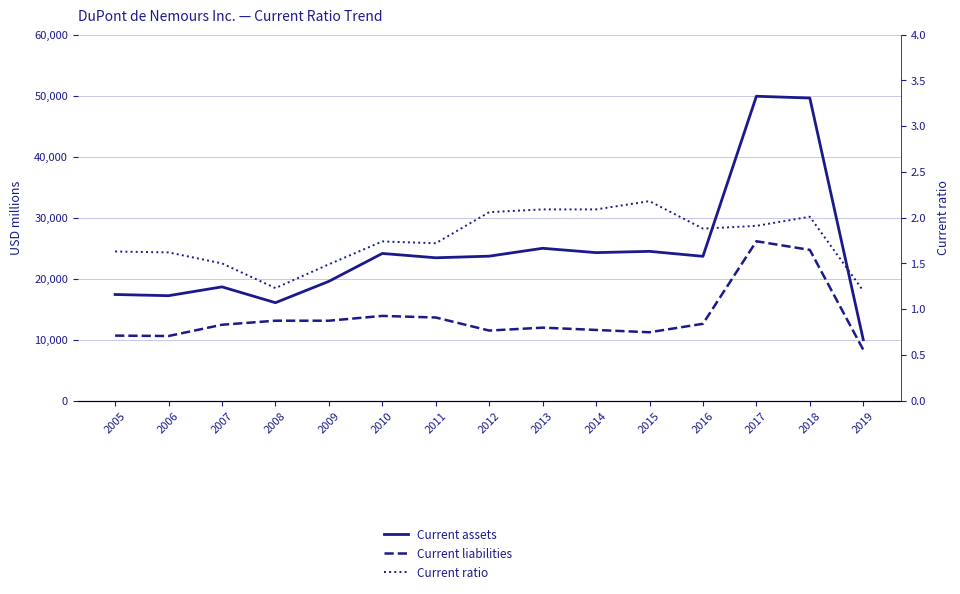

Is this an area chart (filled region under the line)?

No